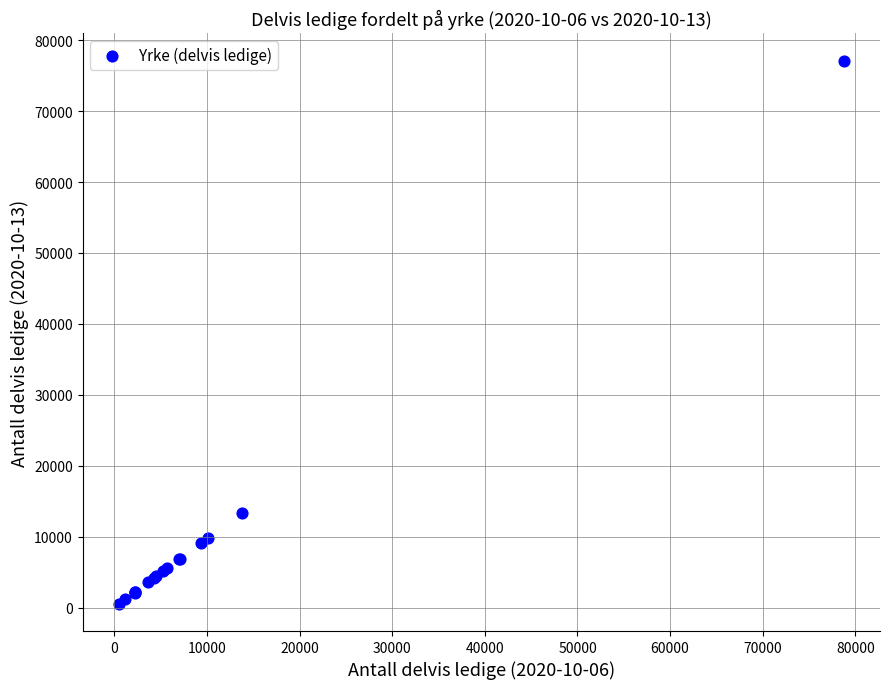

What Y value in the scatter plot is closest to 38829?

13314